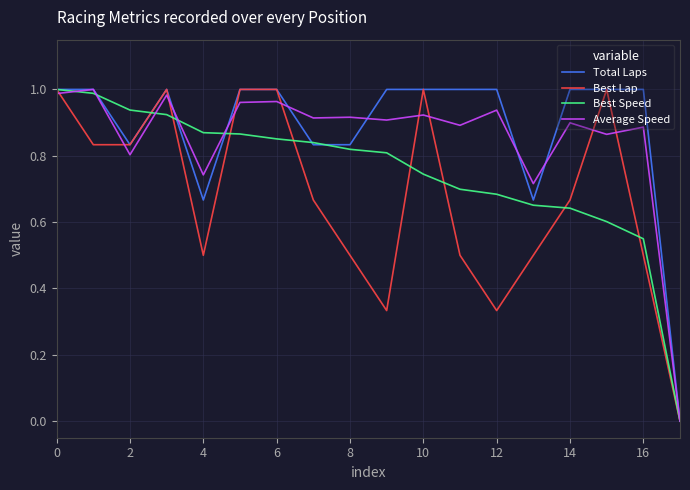

Which series has the largest total across all categories?

Total Laps